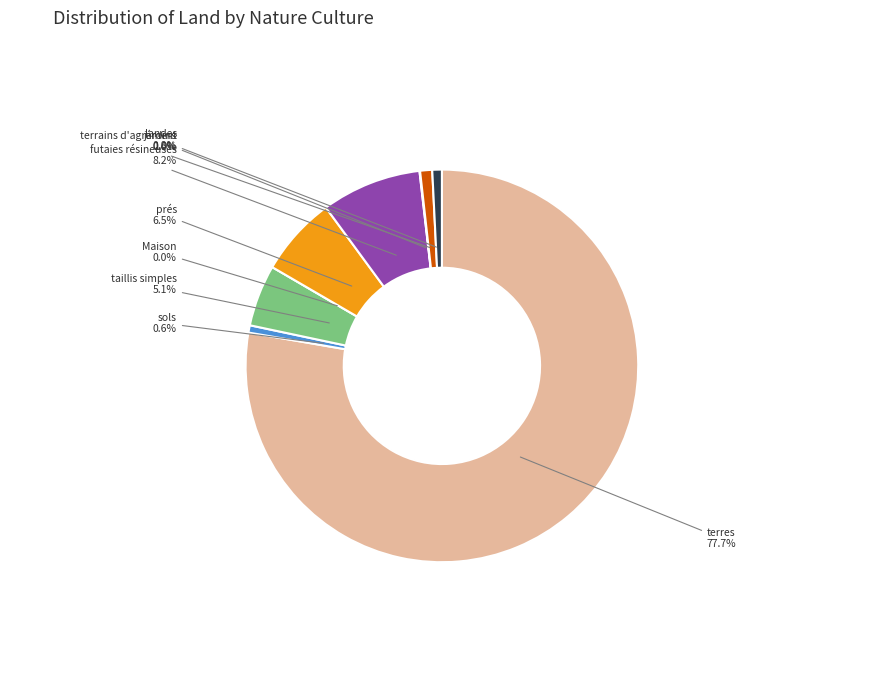

Which slice is the largest?

terres